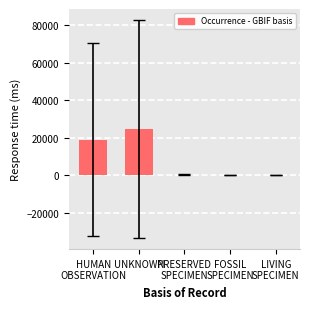

How many values exceed 354?

3